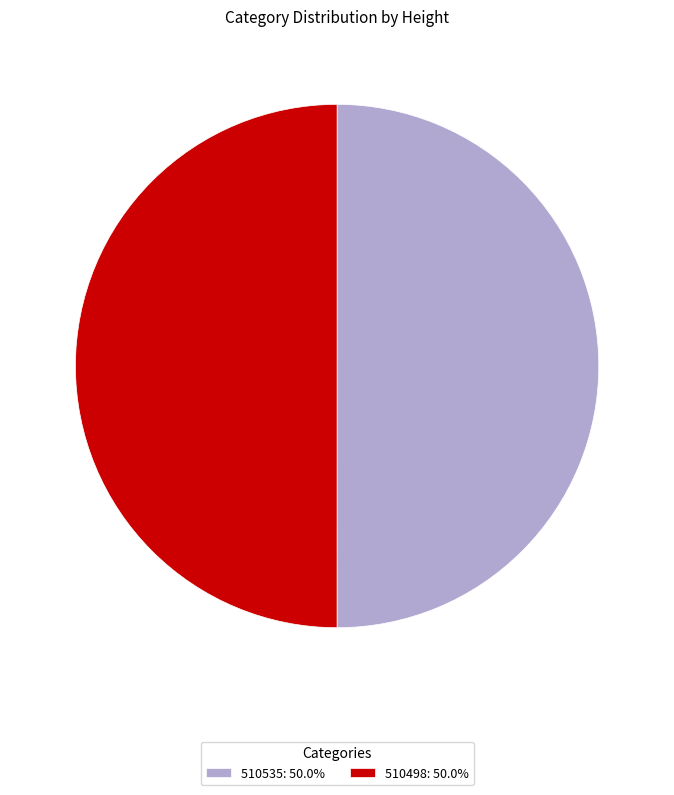

What is the ratio of the value at 510498: 50.0% to the value at 510535: 50.0%?

1.0